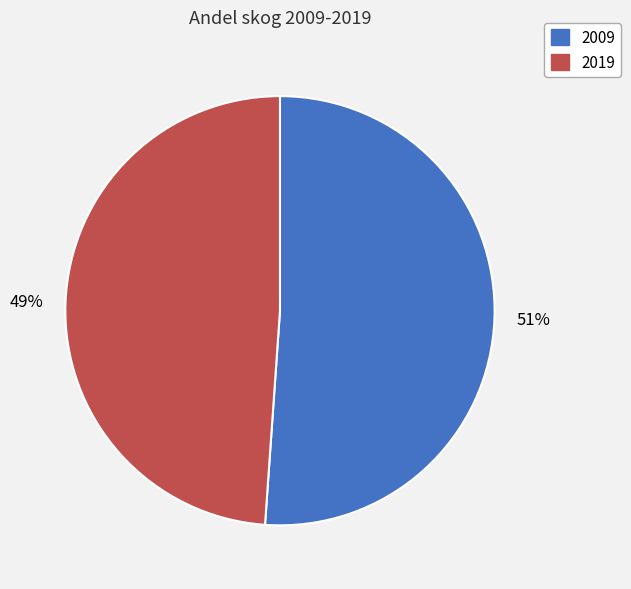

What percentage is the 2019 slice, to the nearest percent?

49%